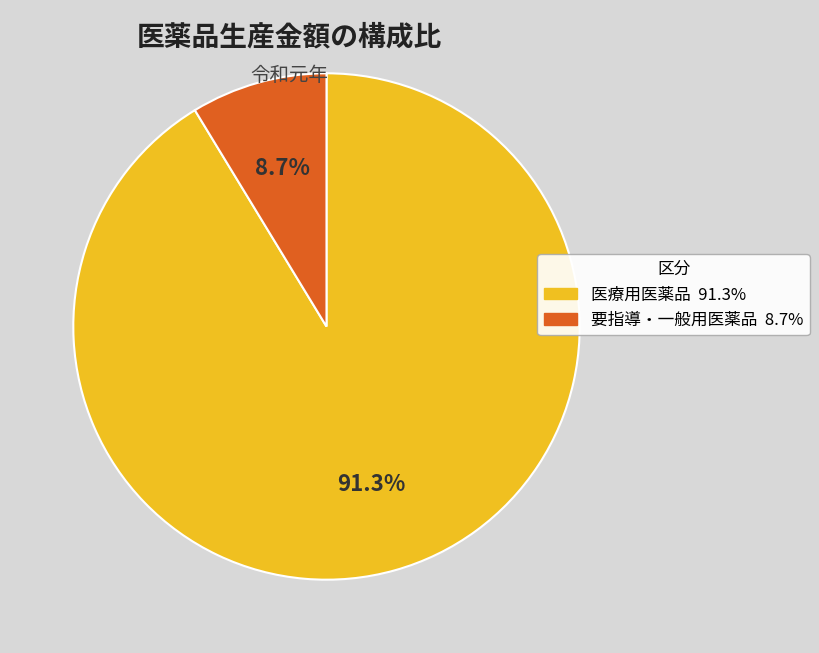

Does any single category account for the majority?

Yes